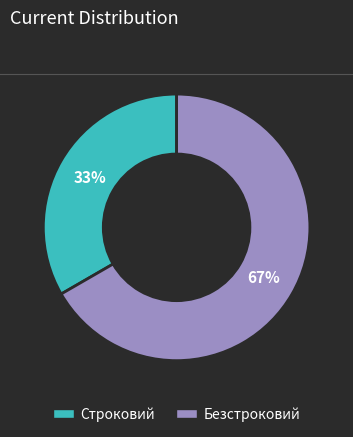

Is there a majority slice in this chart?

Yes